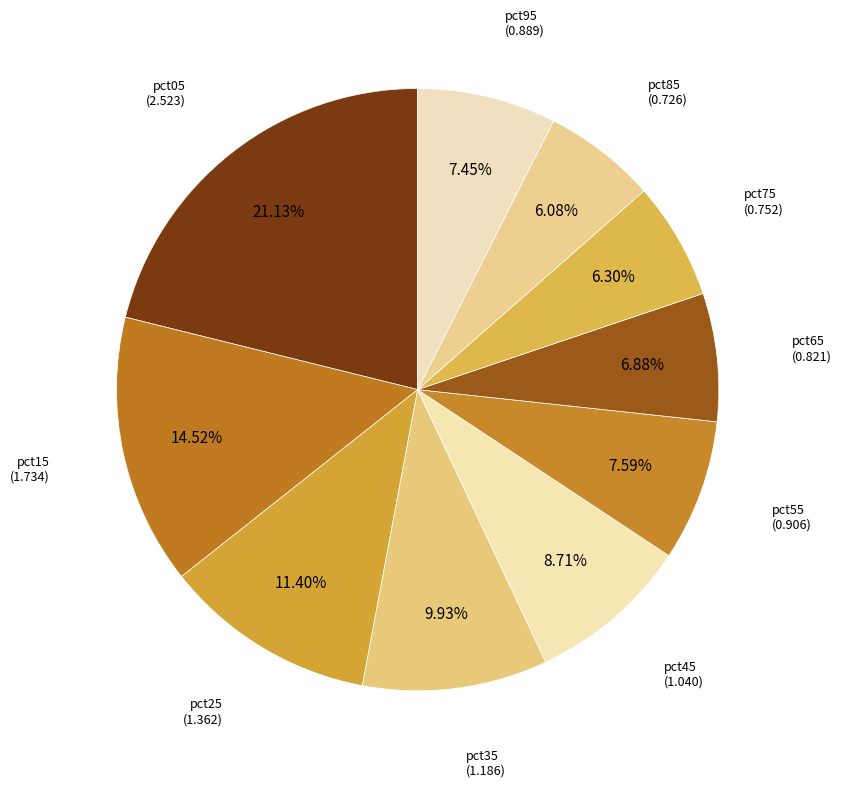

Count the number of slices in the pie.

10